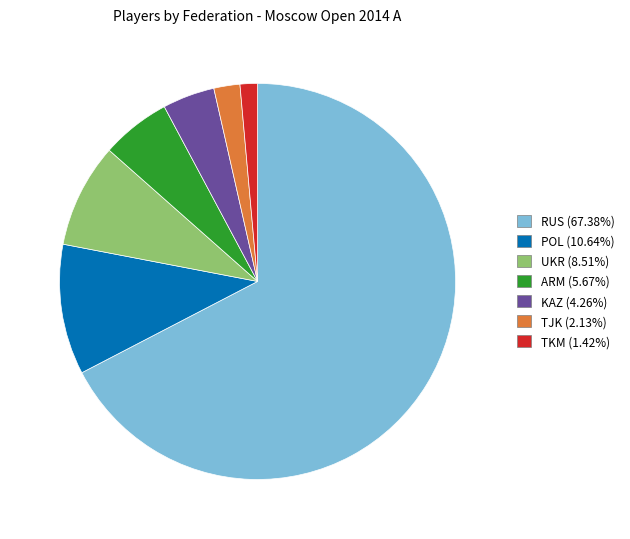

Does any single category account for the majority?

Yes